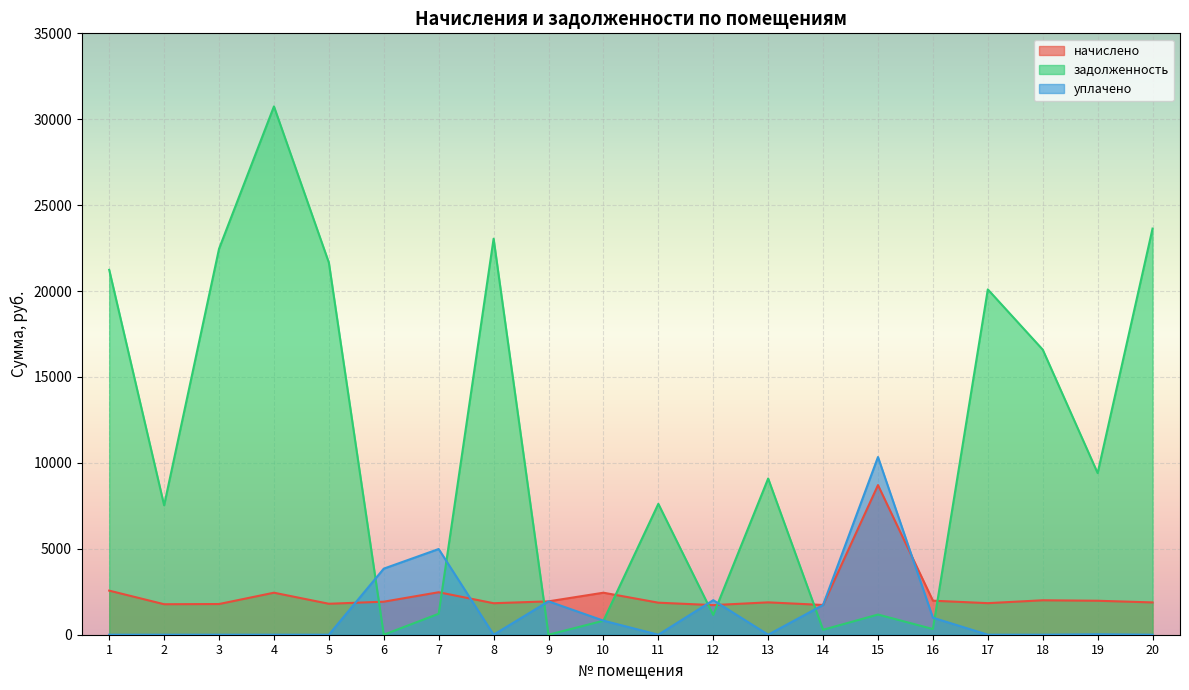

Which has a higher value, 19 or 10?

10